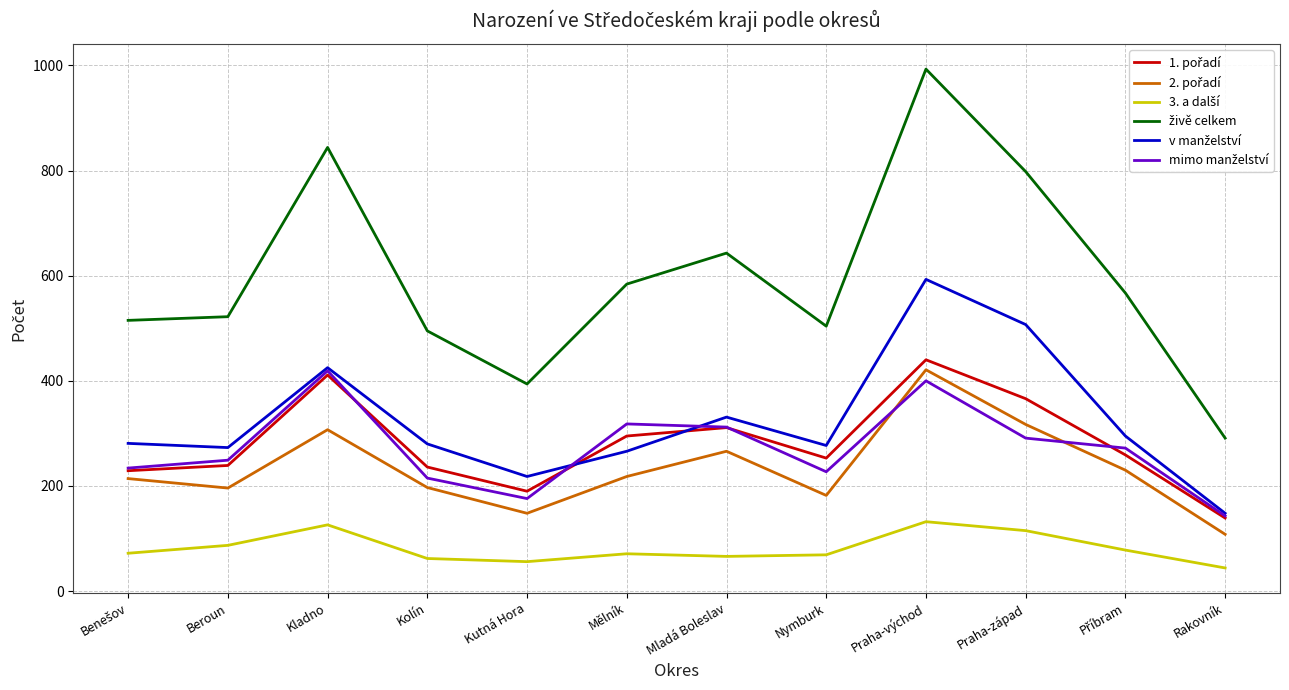

At which category is the sum across all series the highest?

Praha-východ